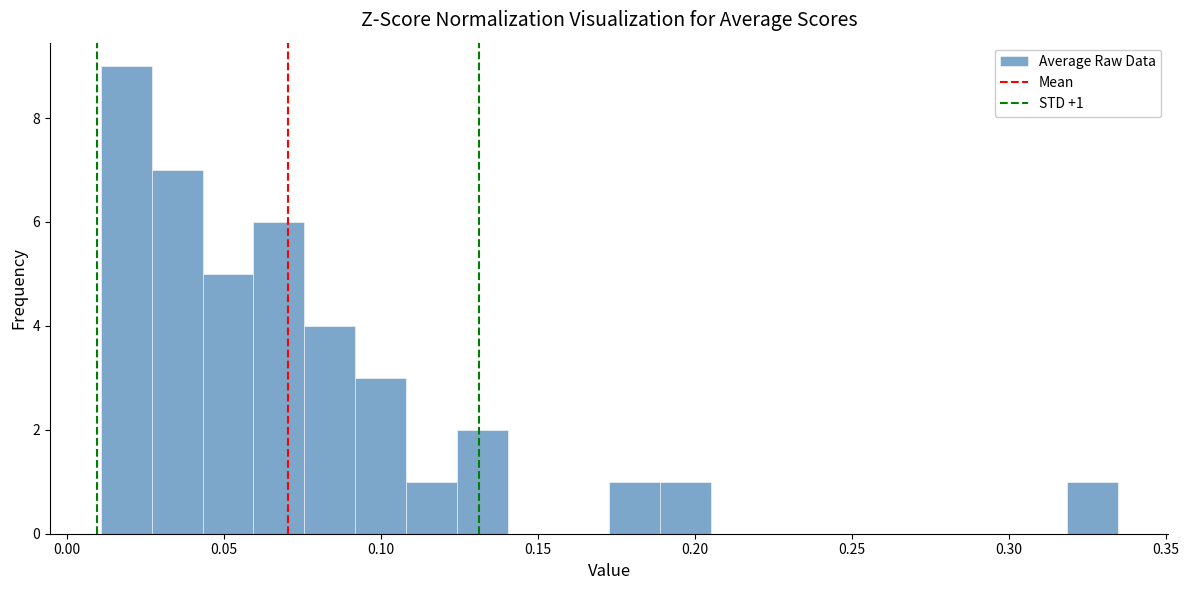

Read against the x-axis, roughly where is the centre of the tallest bar?

0.020